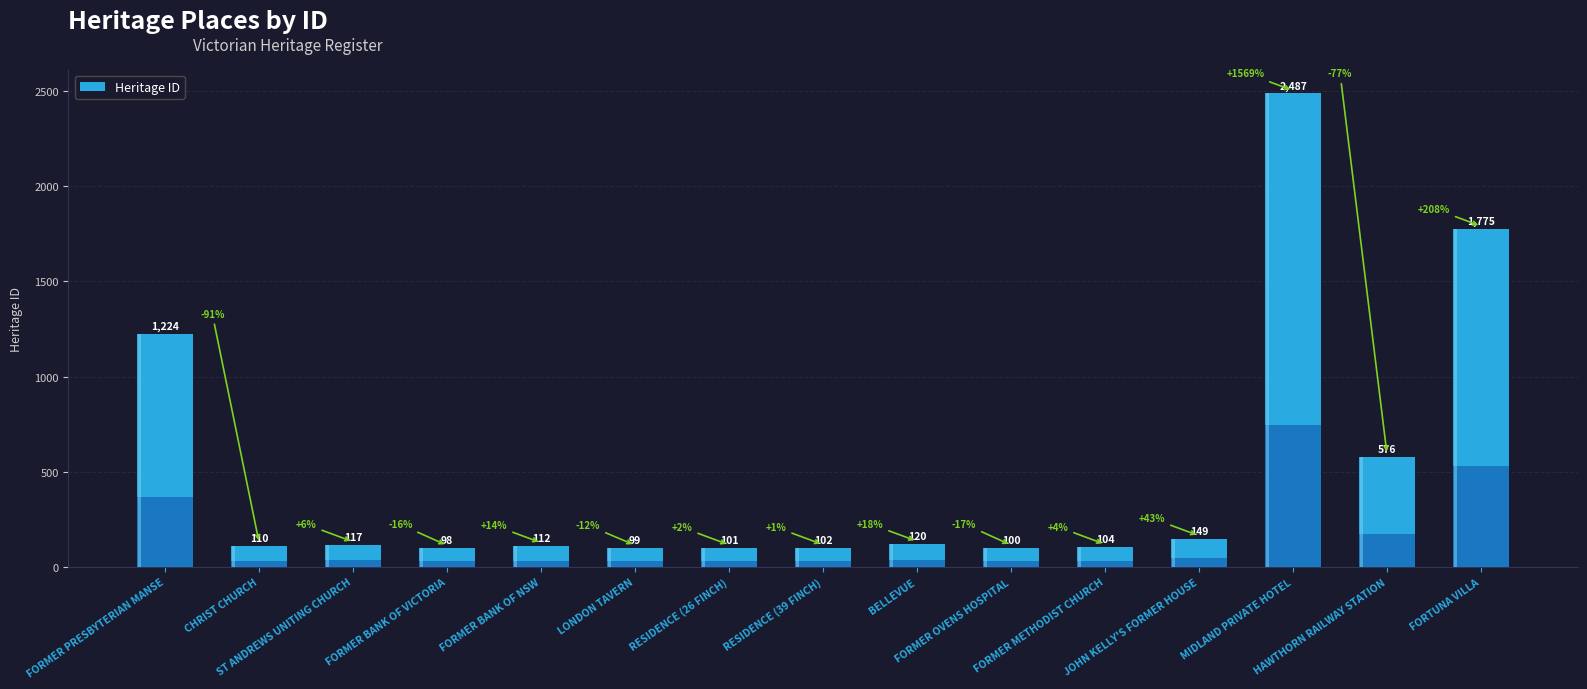

True or false: the data shows 2487 at MIDLAND PRIVATE HOTEL.

True